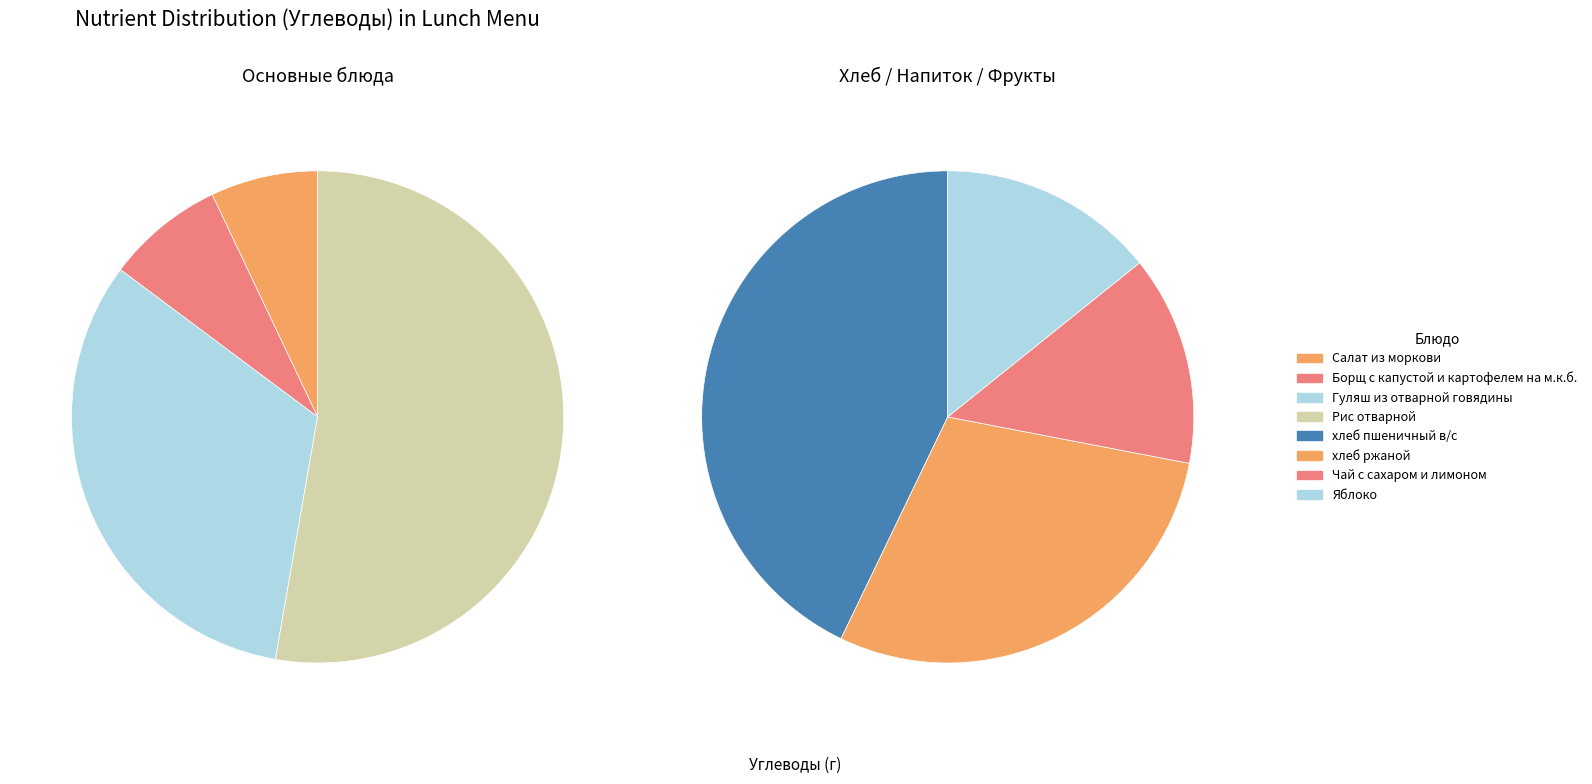

To the nearest percent, what is the average slice percentage?

13%